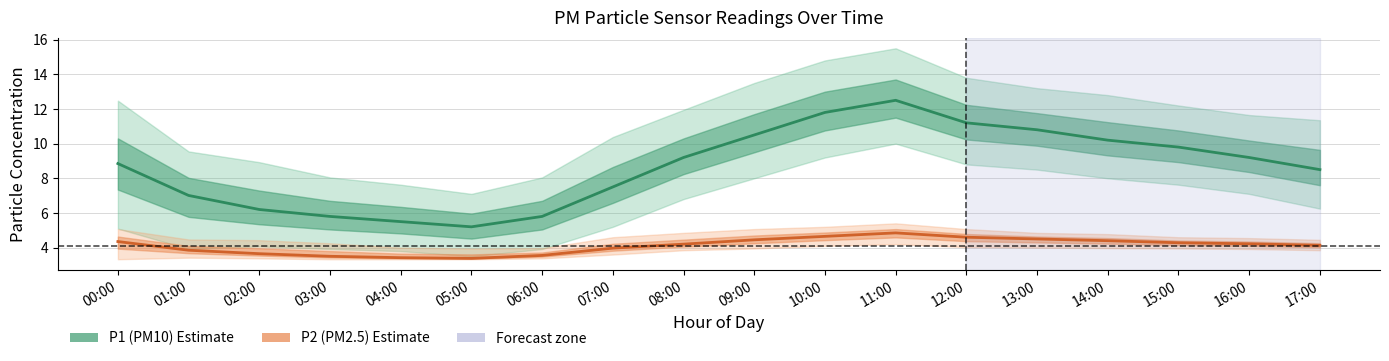

What is the difference between the maximum and second lowest values in the P1 (PM10) series?

7.0